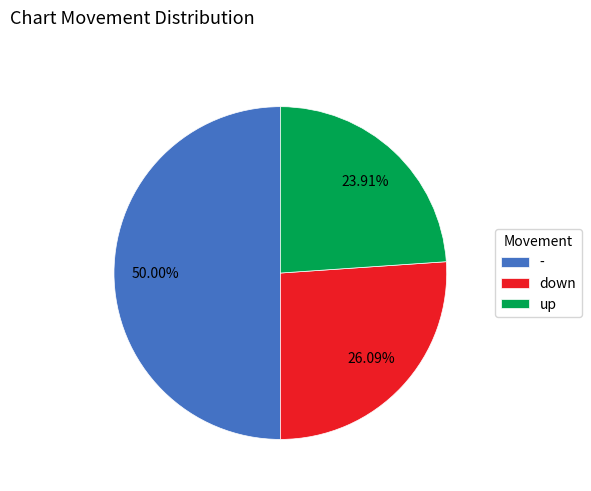

How many slices are in this pie chart?

3